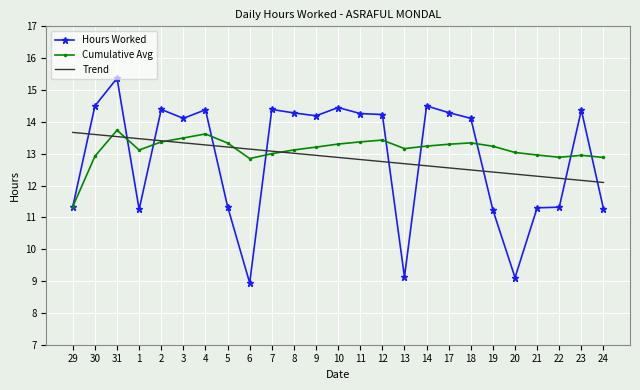

Rank the series at 10 from lowest to highest value.

Trend, Cumulative Avg, Hours Worked